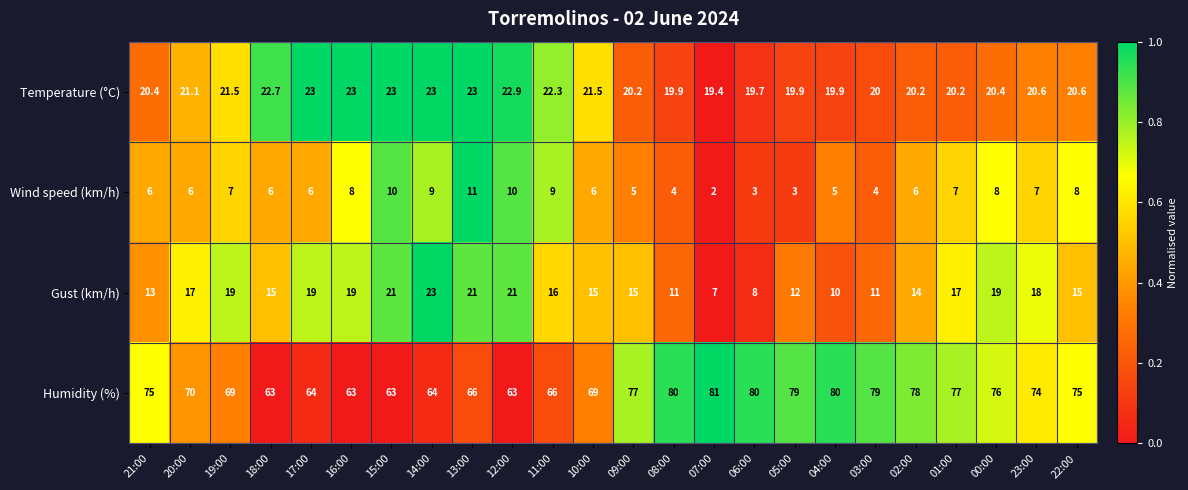

Rank the series at 18:00 from highest to lowest value.

Humidity (%), Temperature (°C), Gust (km/h), Wind speed (km/h)